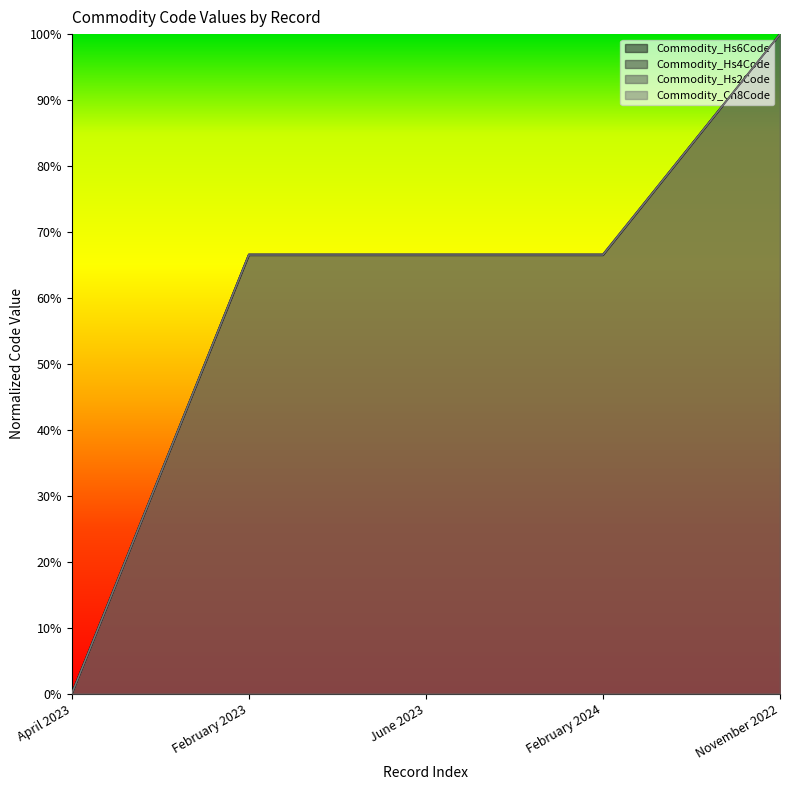

Reading left to right, extract all data points from this chart.

Commodity_Hs6Code: April 2023=0.0	February 2023=0.7	June 2023=0.7	February 2024=0.7	November 2022=1.0
Commodity_Hs4Code: April 2023=0.0	February 2023=0.7	June 2023=0.7	February 2024=0.7	November 2022=1.0
Commodity_Hs2Code: April 2023=0.0	February 2023=0.7	June 2023=0.7	February 2024=0.7	November 2022=1.0
Commodity_Cn8Code: April 2023=0.0	February 2023=0.7	June 2023=0.7	February 2024=0.7	November 2022=1.0